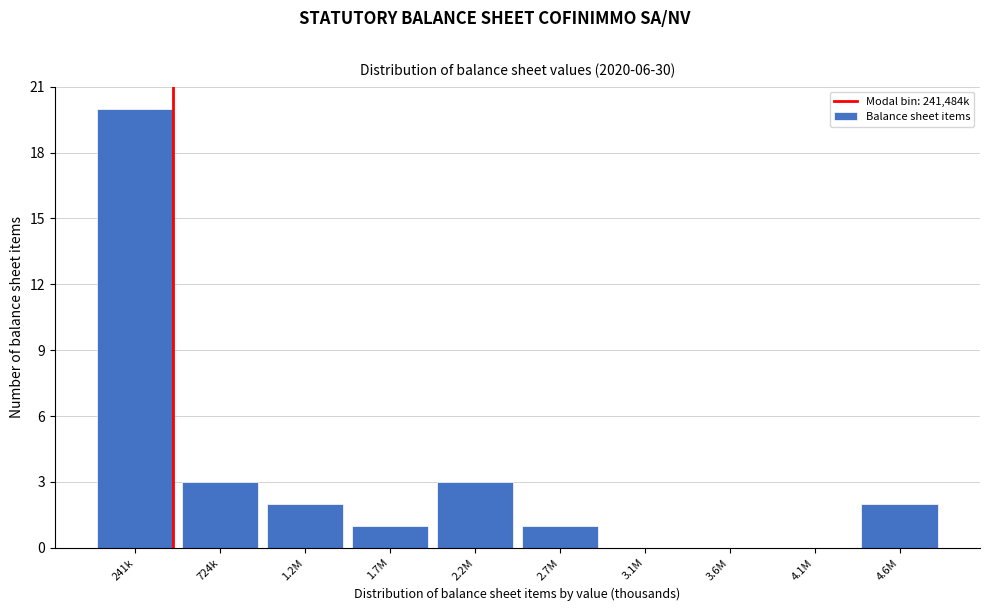

Reading left to right, what are all the values shown in this chart?

241k=20	724k=3	1.2M=2	1.7M=1	2.2M=3	2.7M=1	3.1M=0	3.6M=0	4.1M=0	4.6M=2